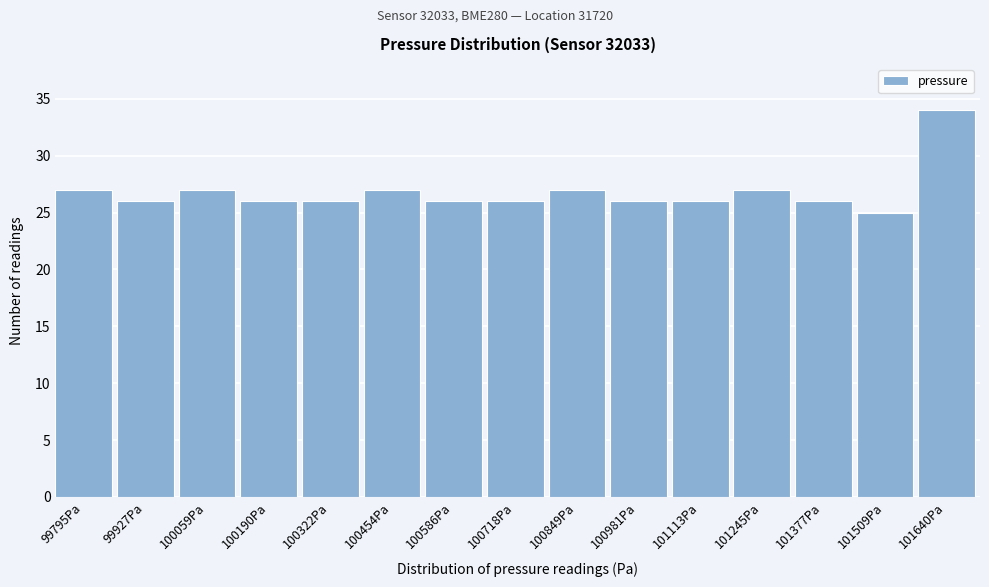

Reading left to right, what are all the values shown in this chart?

99795Pa=27	99927Pa=26	100059Pa=27	100190Pa=26	100322Pa=26	100454Pa=27	100586Pa=26	100718Pa=26	100849Pa=27	100981Pa=26	101113Pa=26	101245Pa=27	101377Pa=26	101509Pa=25	101640Pa=34